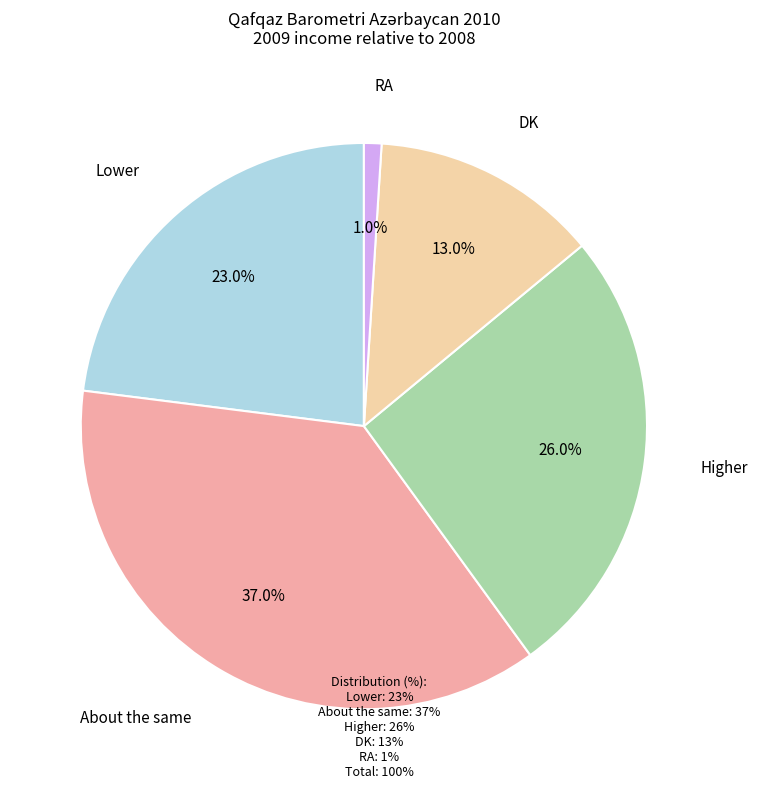

Is there a majority slice in this chart?

No